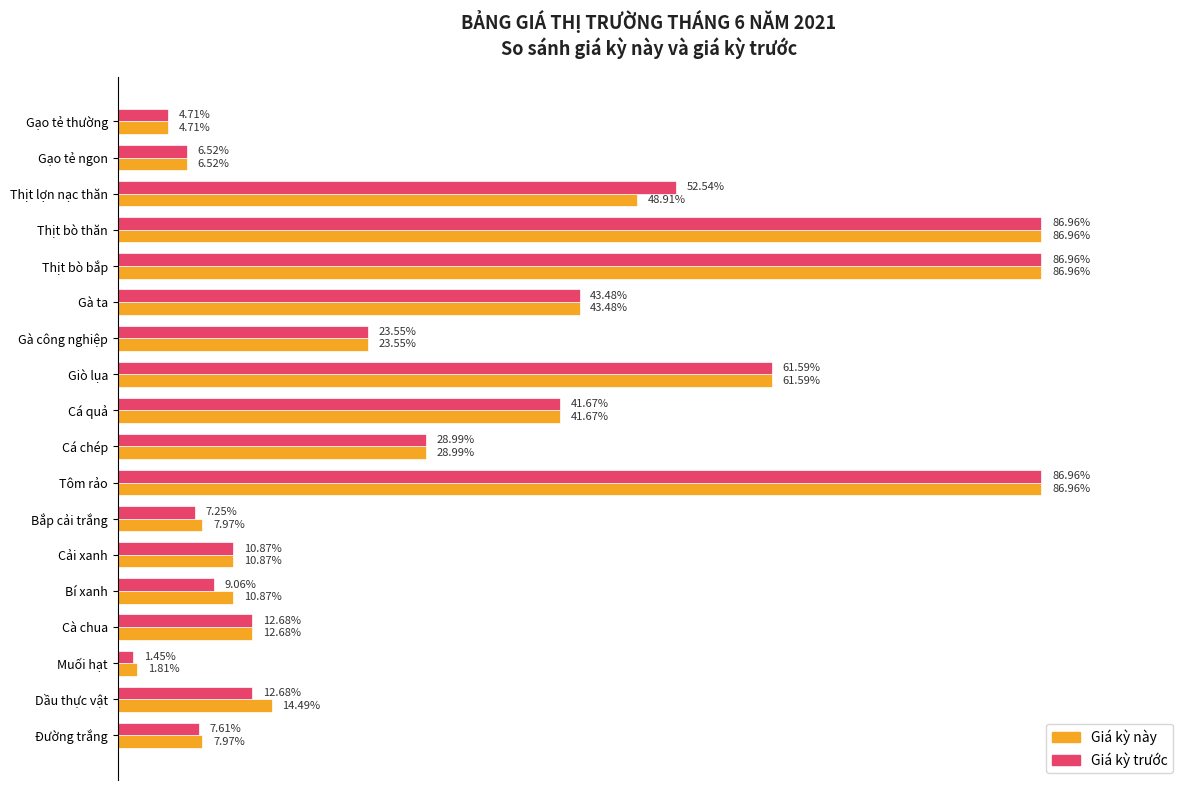

What are all the series names shown in the legend?

Giá kỳ này, Giá kỳ trước